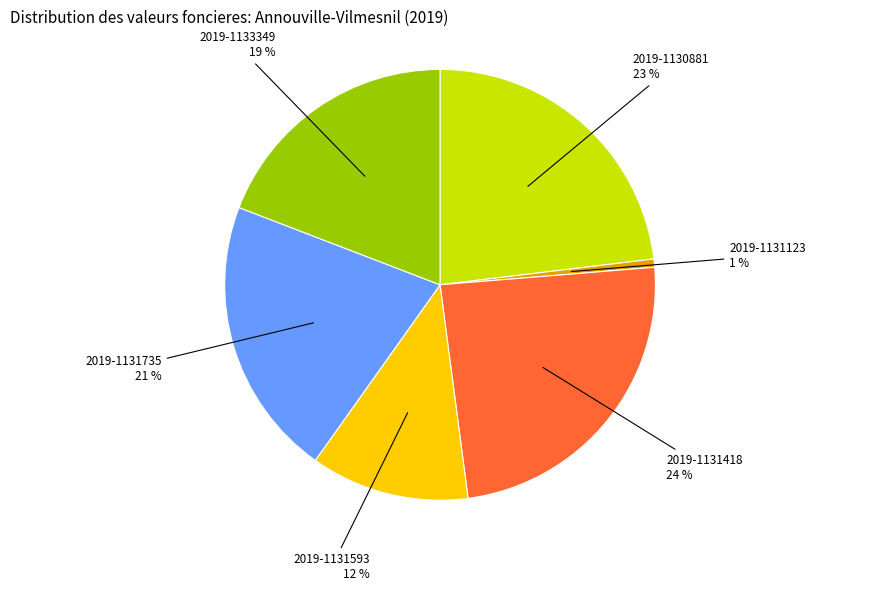

Which category has the smallest portion of the pie?

2019-1131123